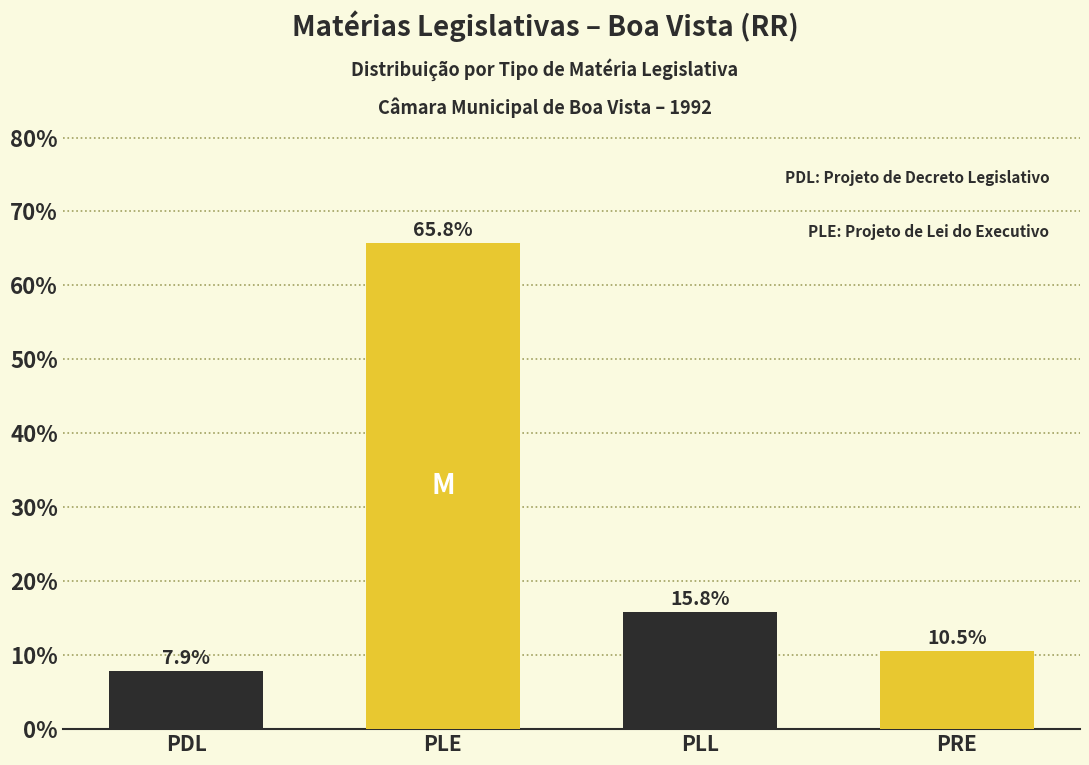

Reading left to right, extract all data points from this chart.

PDL=7.9	PLE=65.8	PLL=15.8	PRE=10.5